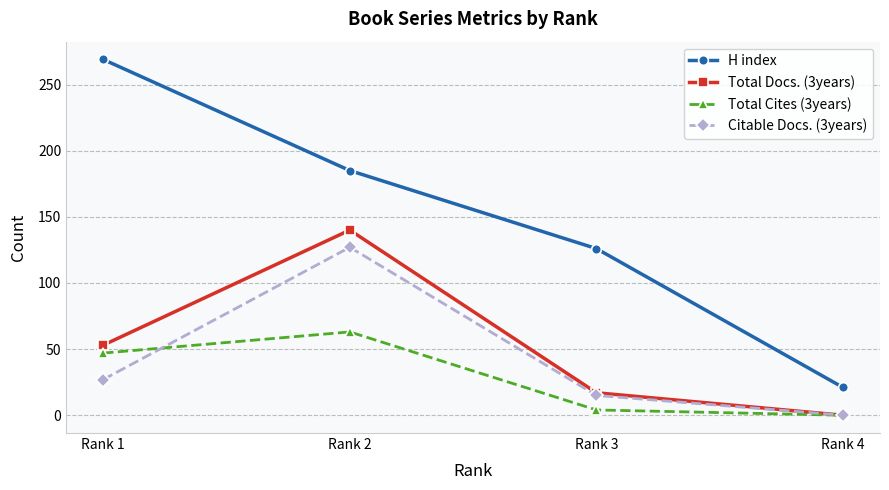

Where is the first local maximum for Citable Docs. (3years)?

Rank 2